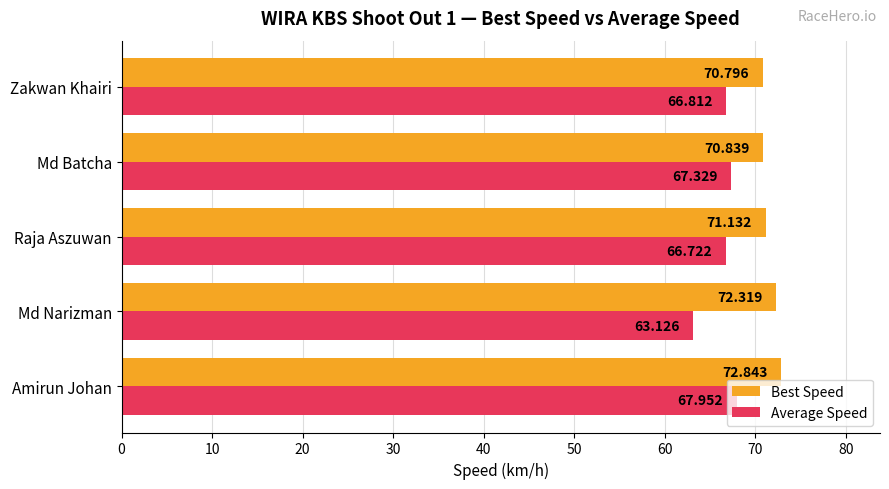

Which category has the highest value in the Best Speed series?

Amirun Johan